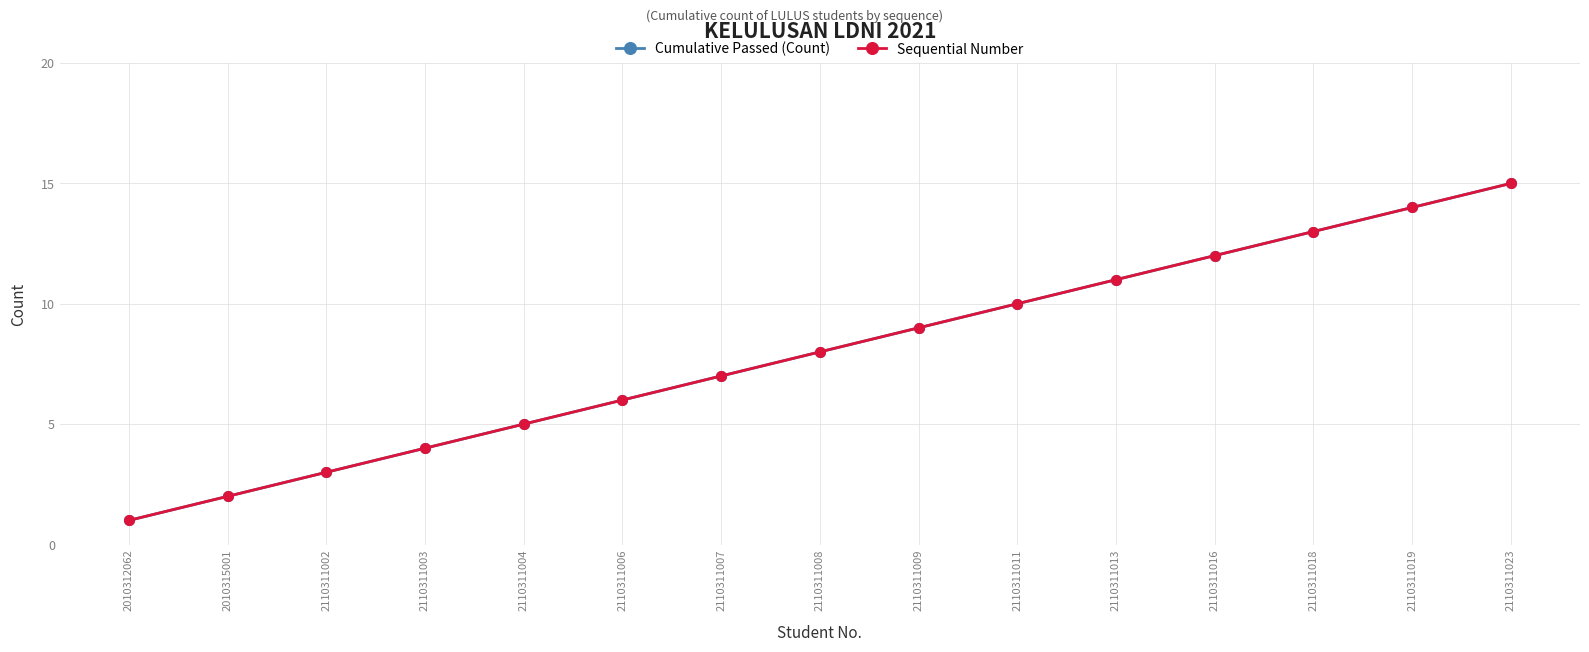

Reading left to right, extract all data points from this chart.

Cumulative Passed (Count): 1	2	3	4	5	6	7	8	9	10	11	12	13	14	15
Sequential Number: 1	2	3	4	5	6	7	8	9	10	11	12	13	14	15